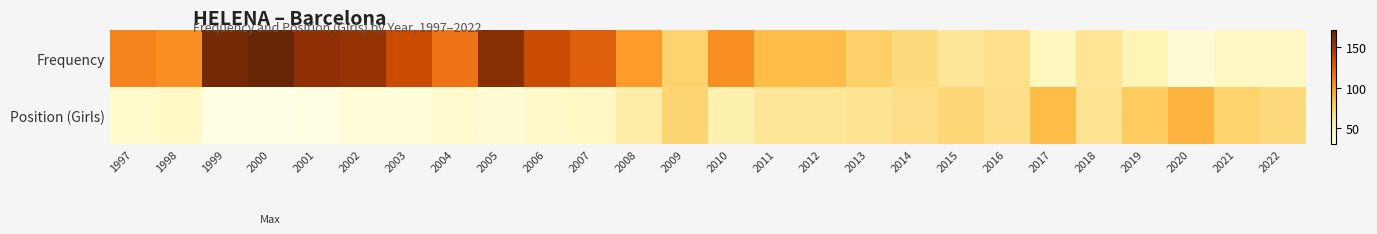

List the series in order of their overall mean, lowest first.

Position (Girls), Frequency